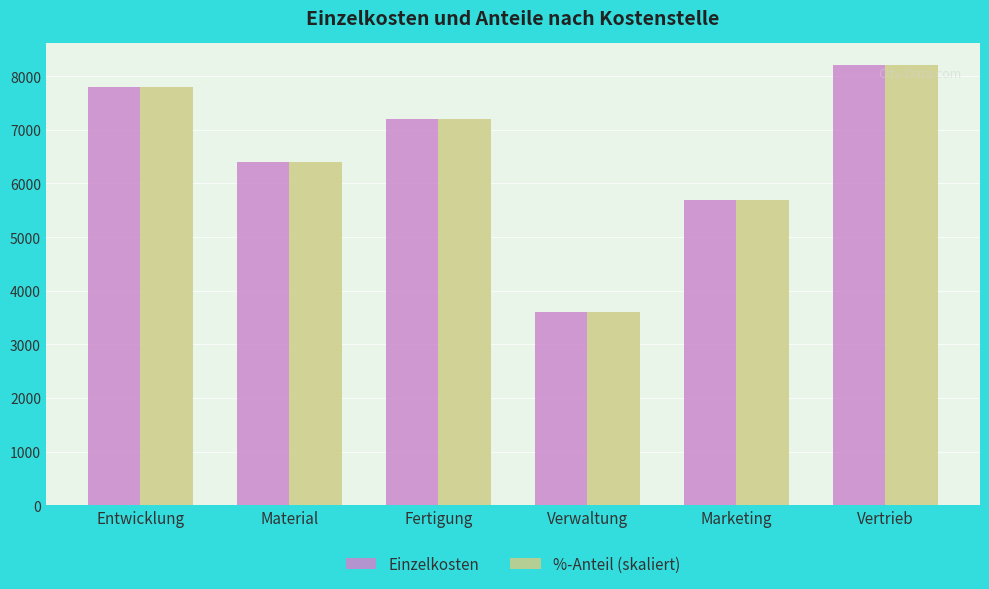

What are all the series names shown in the legend?

Einzelkosten, %-Anteil (skaliert)